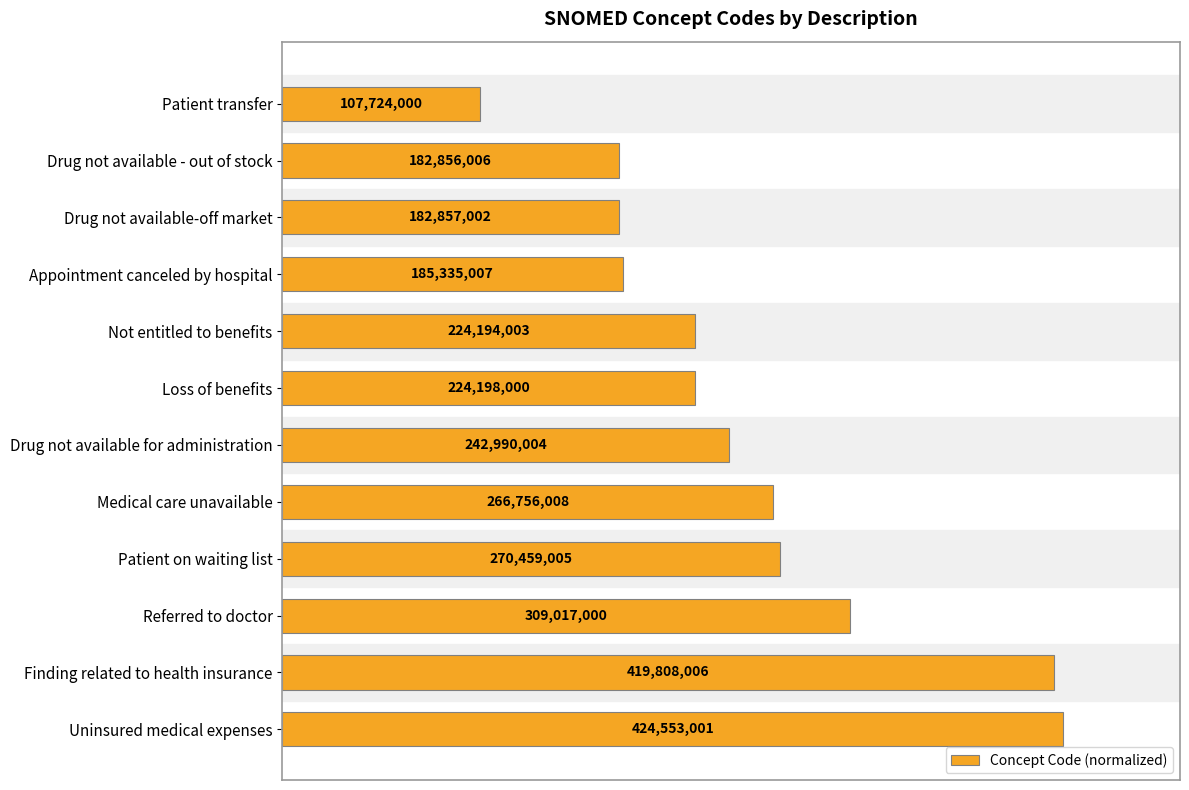

Are the bars horizontal?

Yes